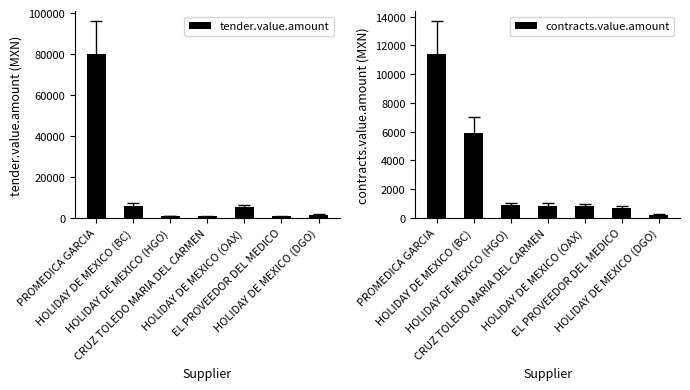

What position from the left is PROMEDICA GARCIA?

1